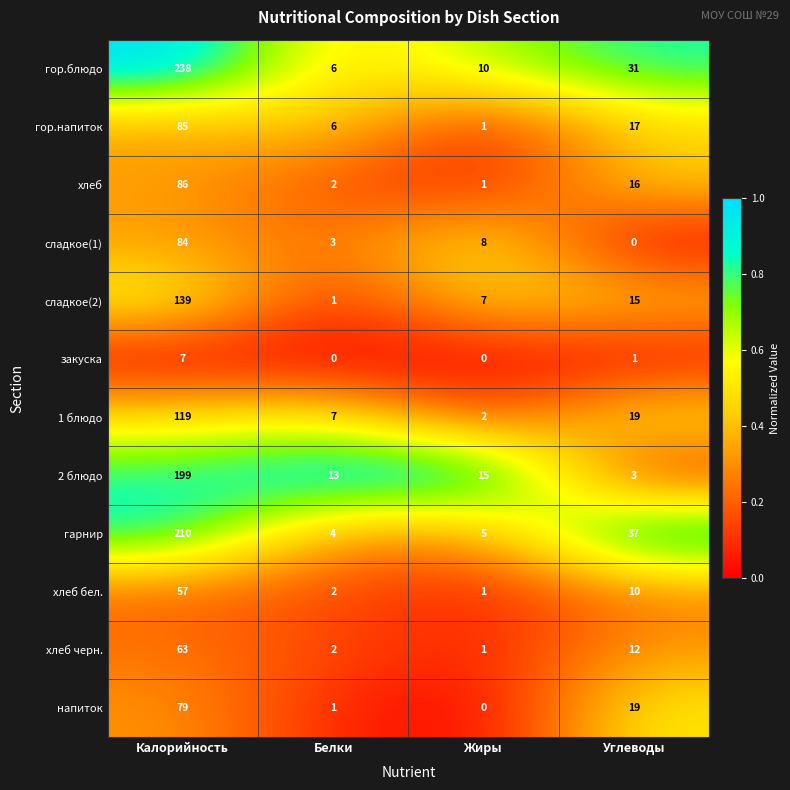

At which category is the sum across all series the highest?

Калорийность